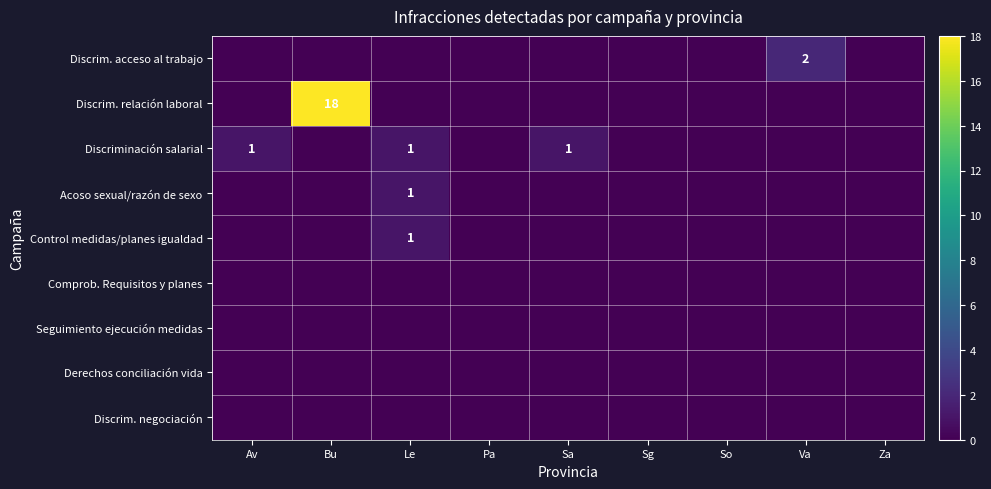

The Discriminación salarial series shows 1 at Sa. True or false?

True